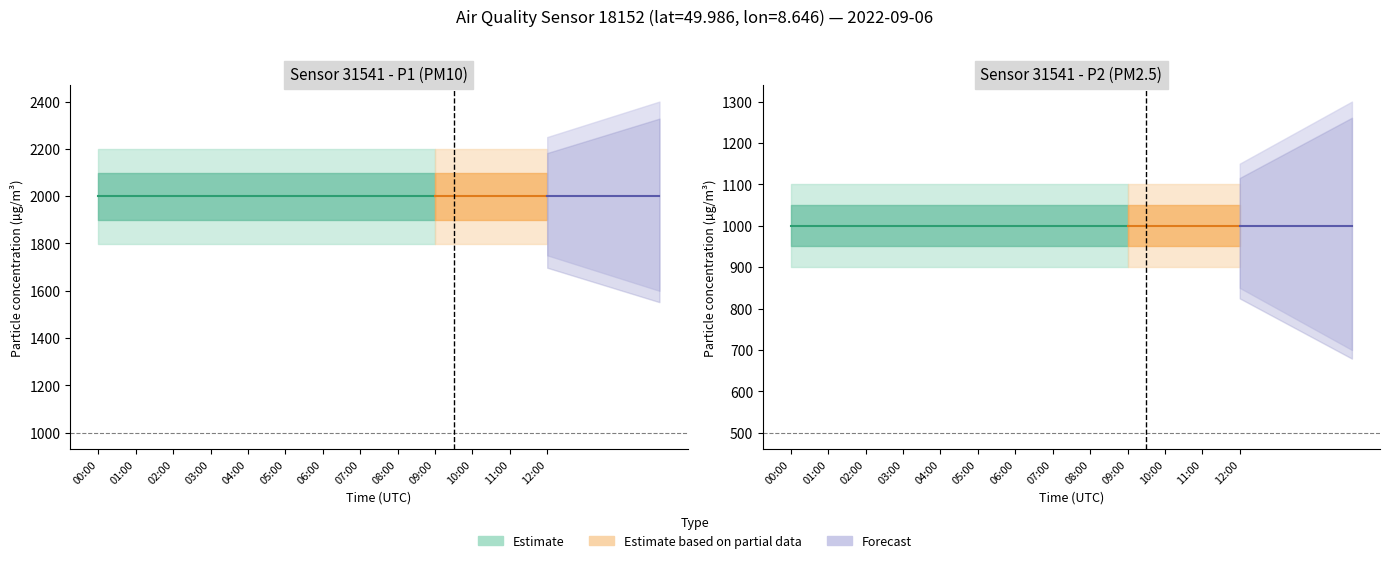

Where is P1 nearest to the value 1999?

00:00